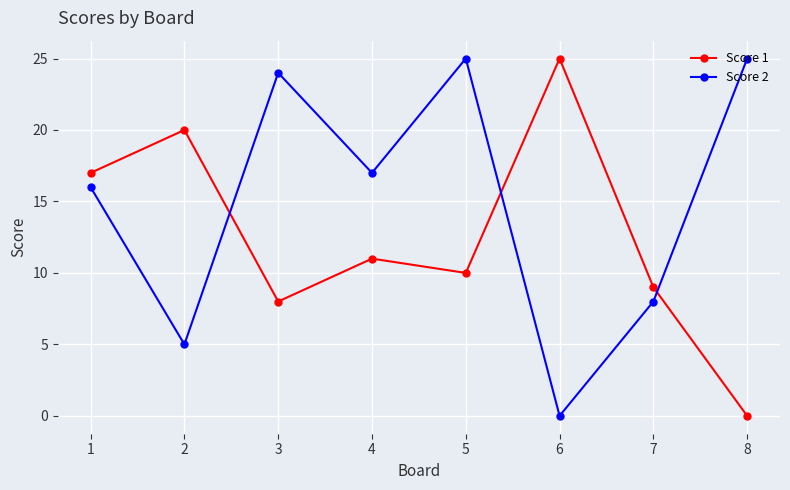

What is the sum of the Score 2 values at 8 and 7?

33